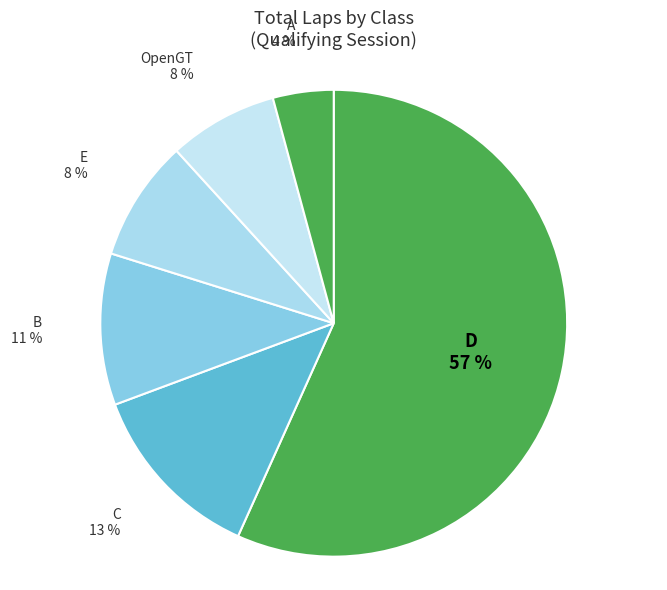

True or false: OpenGT accounts for 8% of the total.

True